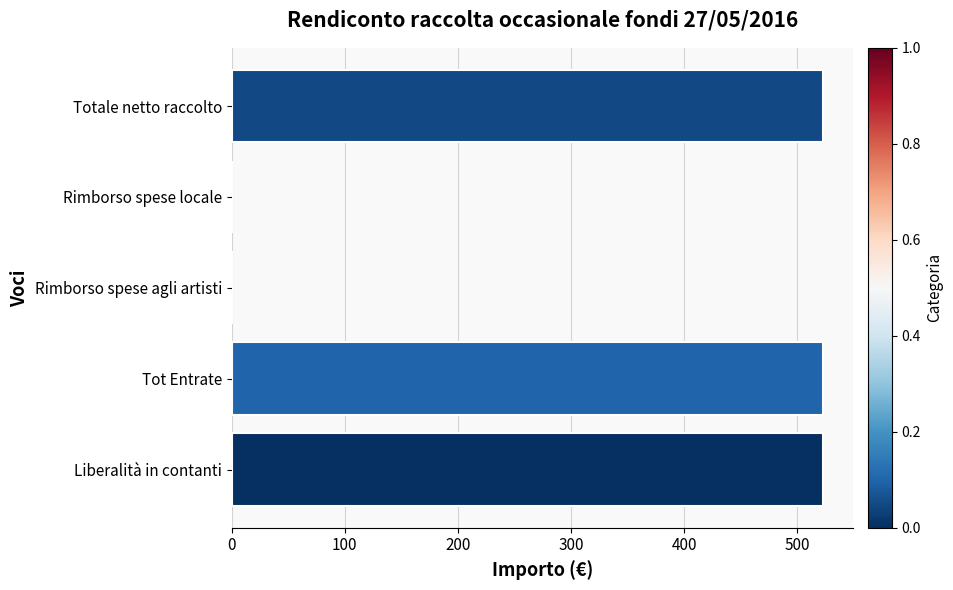

Reading top to bottom, extract all data points from this chart.

Totale netto raccolto=523	Rimborso spese locale=0	Rimborso spese agli artisti=0	Tot Entrate=523	Liberalità in contanti=523